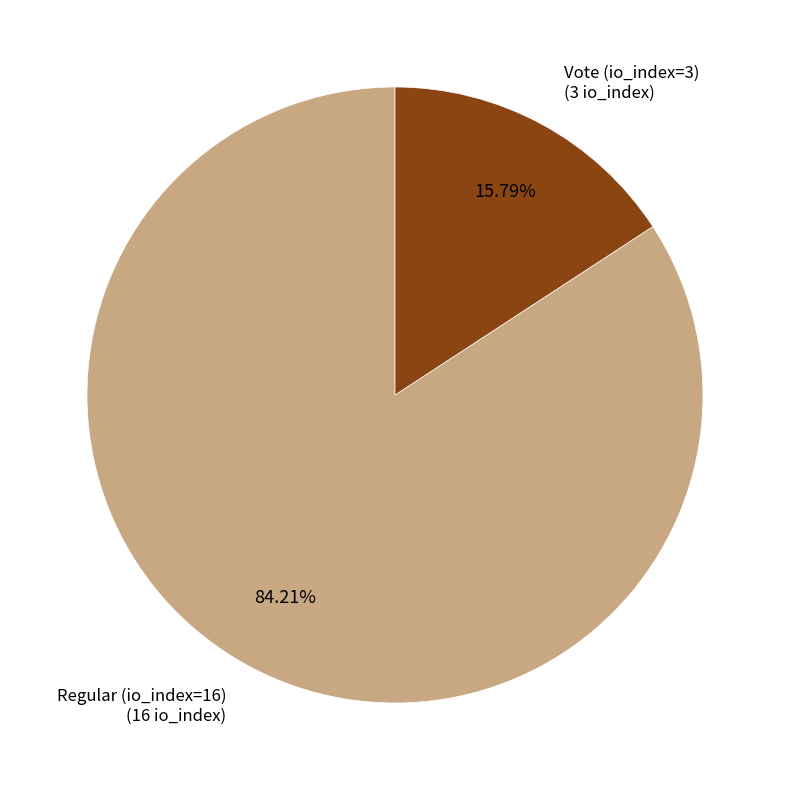

Combined, what portion of the pie is Vote (io_index=3) and Regular (io_index=16)?

100.0%